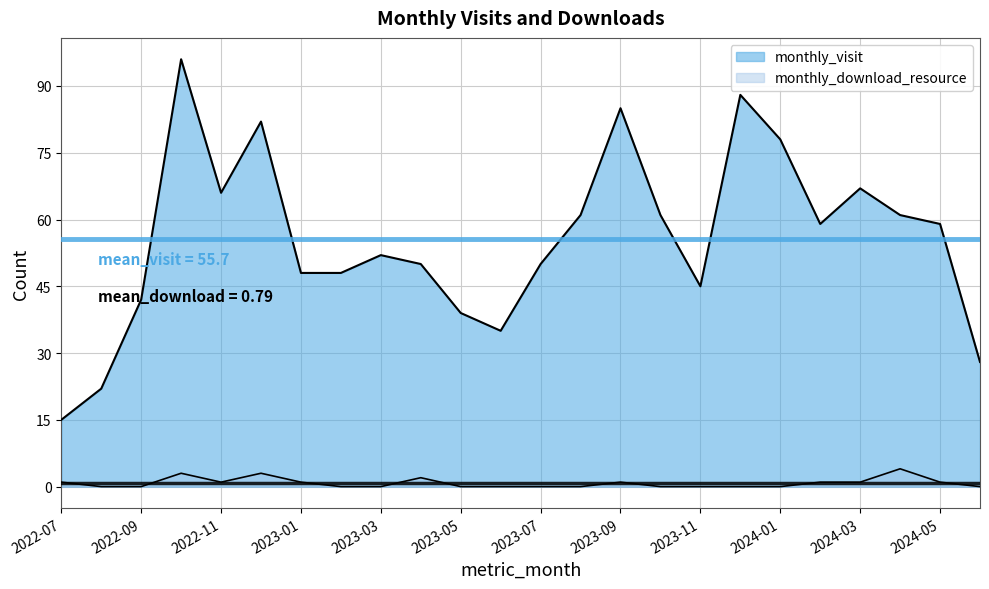

True or false: monthly_download_resource and monthly_visit intersect in this chart.

False